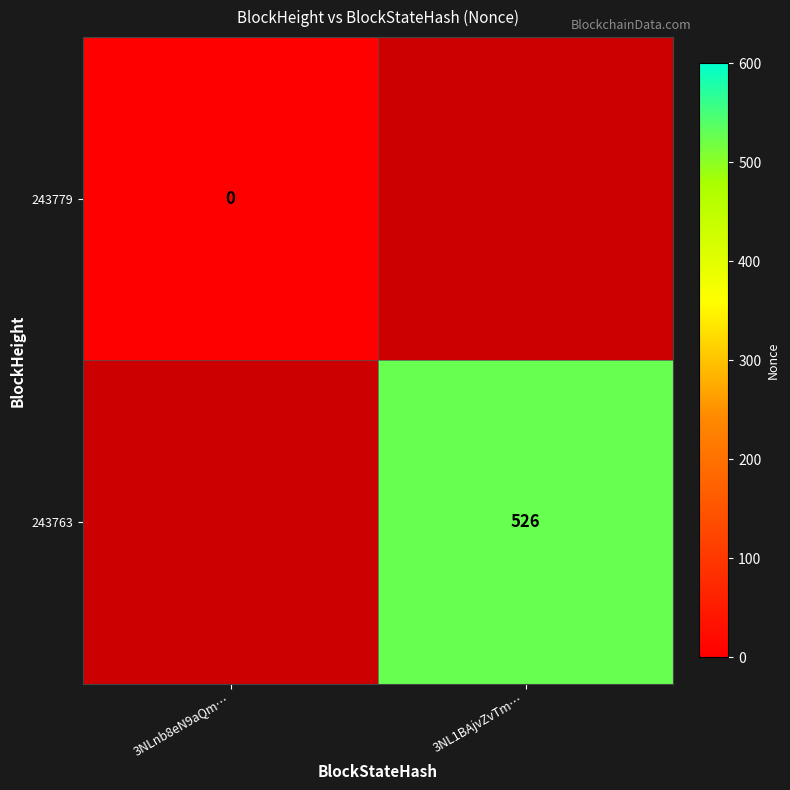

How many categories are shown in the chart?

2